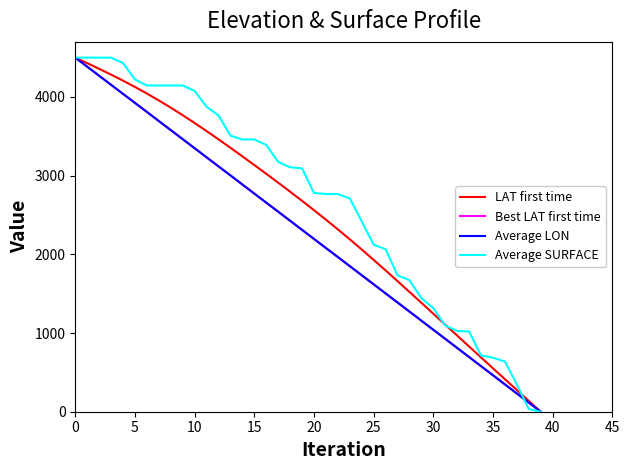

What is the greatest value displayed?

4500.0